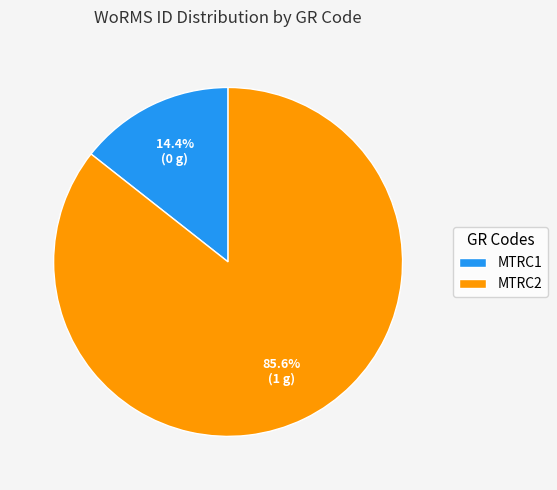

How many slices are in this pie chart?

2